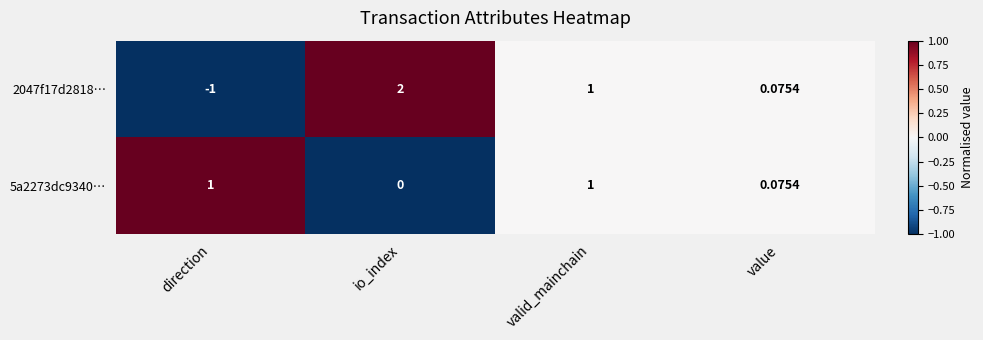

Where is 5a2273dc9340… nearest to the value 0?

io_index